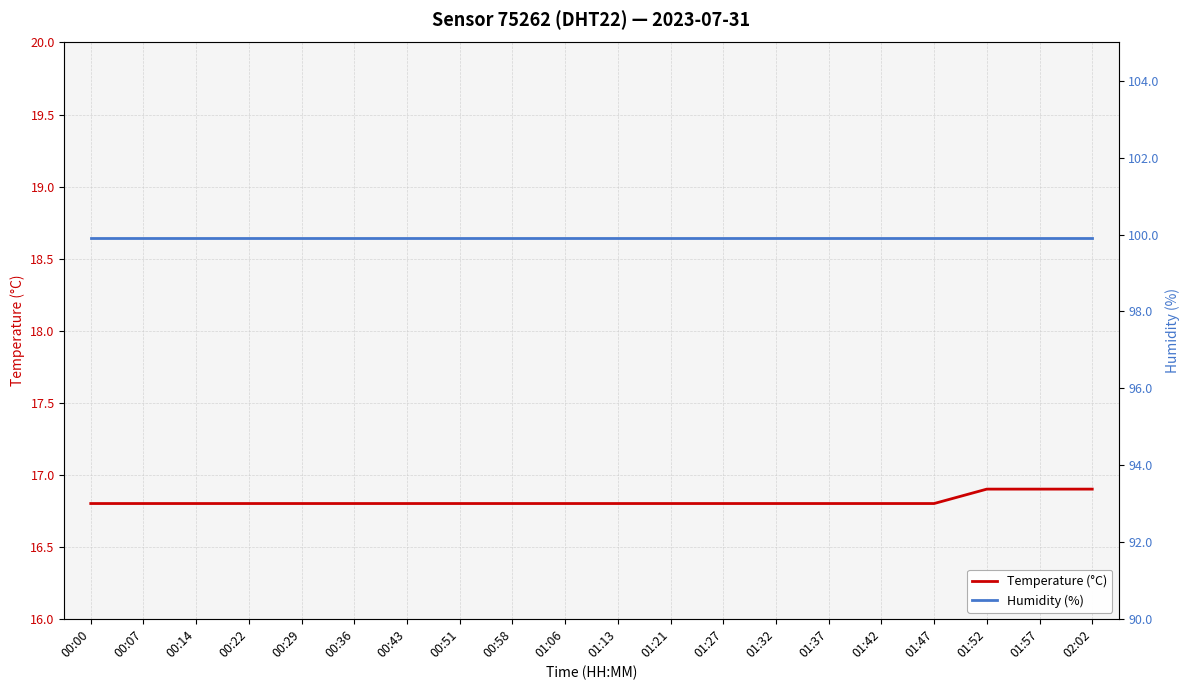

At how many categories does at least one series exceed 43?

20